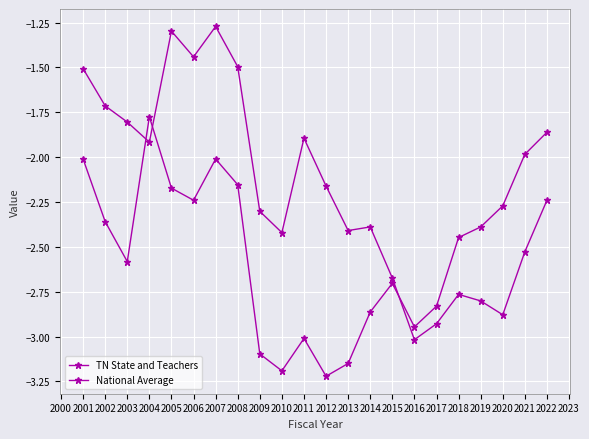

What is the difference between the maximum and minimum values in the National Average series?

1.4